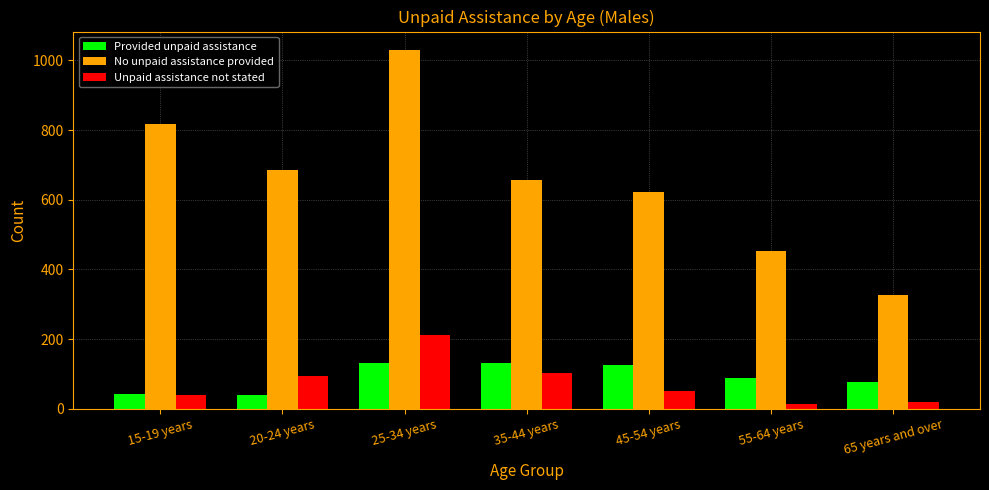

What is the average value of the Provided unpaid assistance series?

91